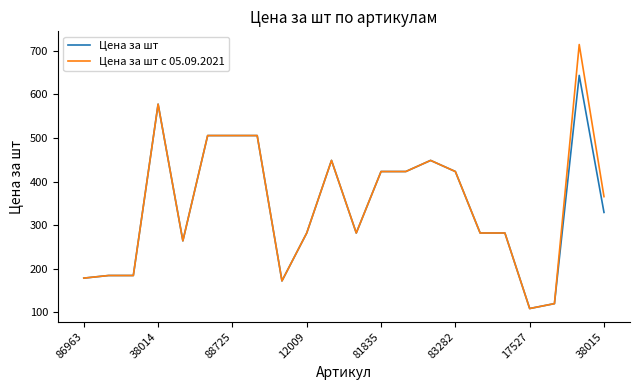

Which series has the widest spread of values?

Цена за шт с 05.09.2021